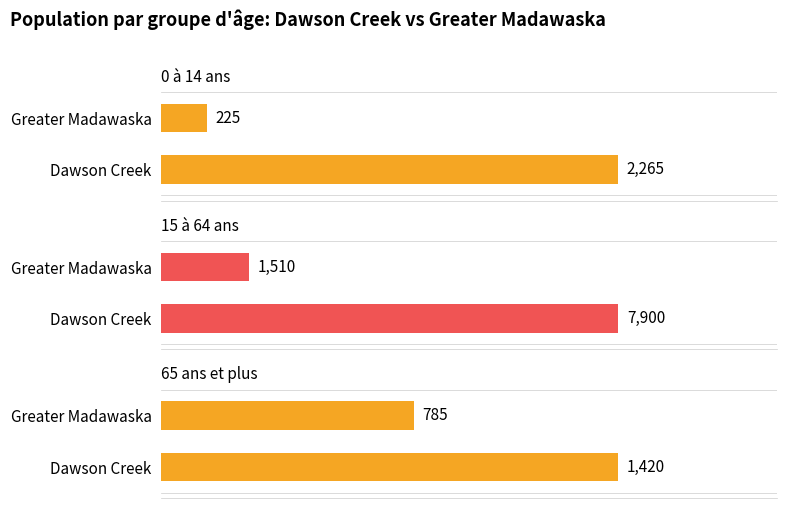

What is the total value across all series at Dawson Creek?

11585